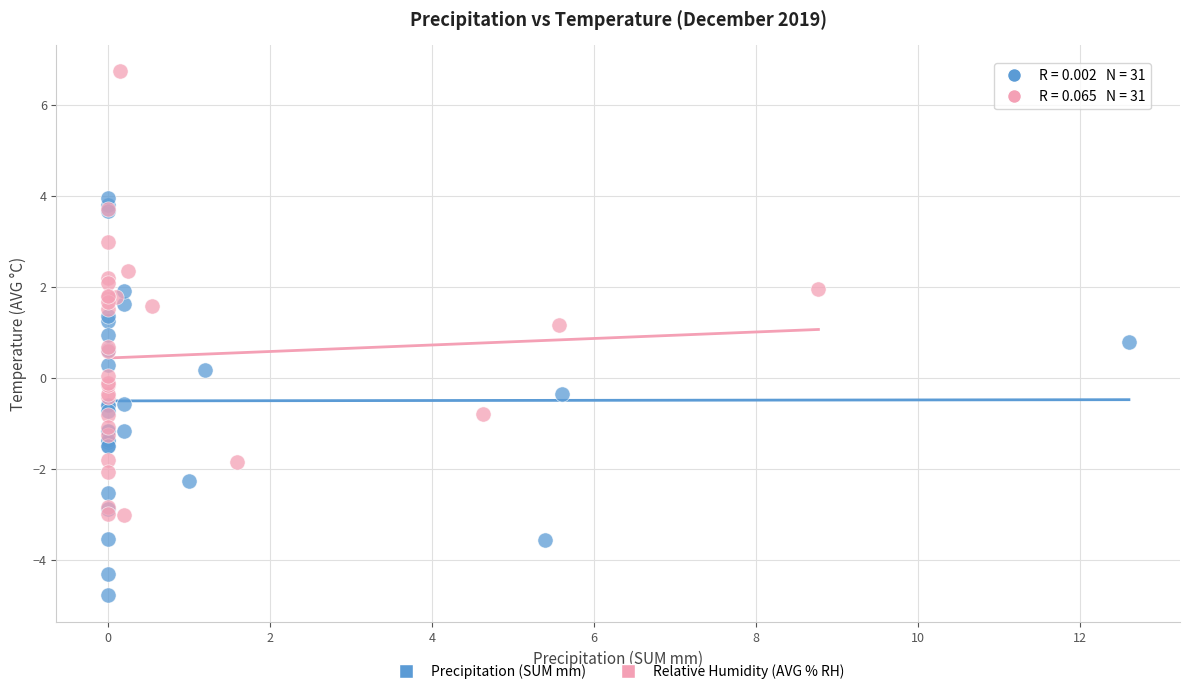

Which series contains the highest Y value?

Relative Humidity (AVG % RH)